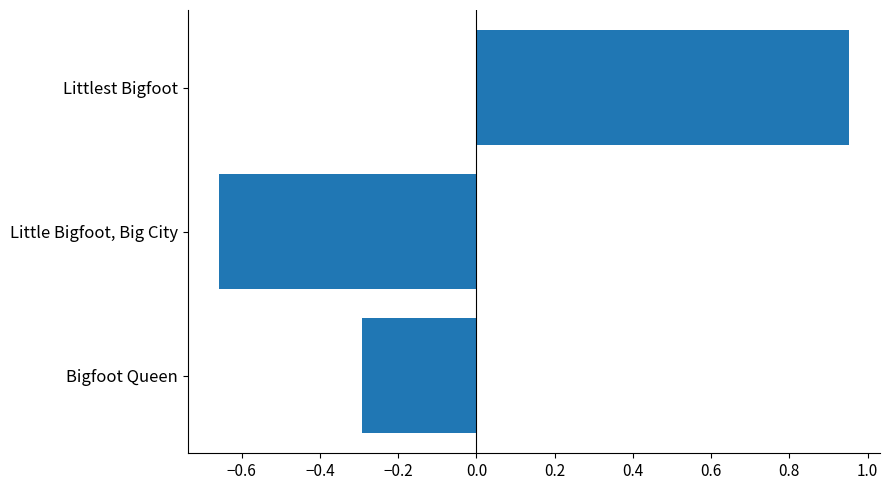

Rank the categories by value from highest to lowest.

Littlest Bigfoot, Bigfoot Queen, Little Bigfoot, Big City